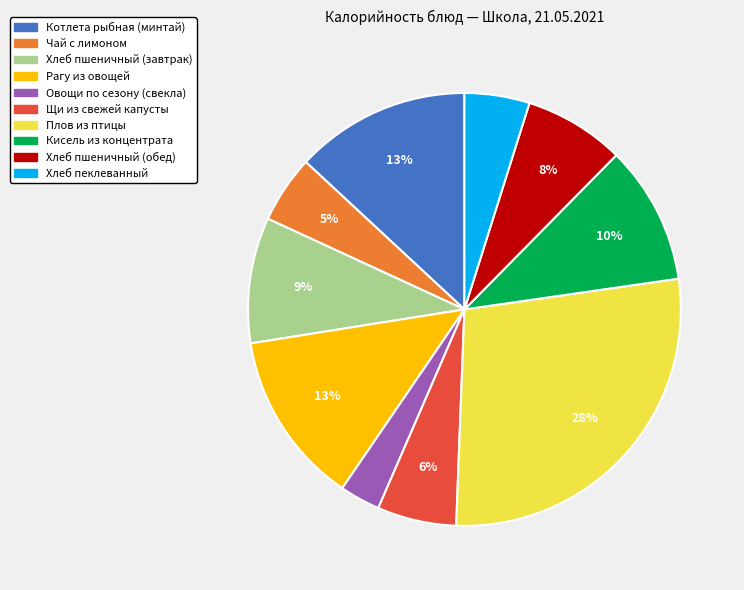

What is the largest slice in the pie chart?

Плов из птицы